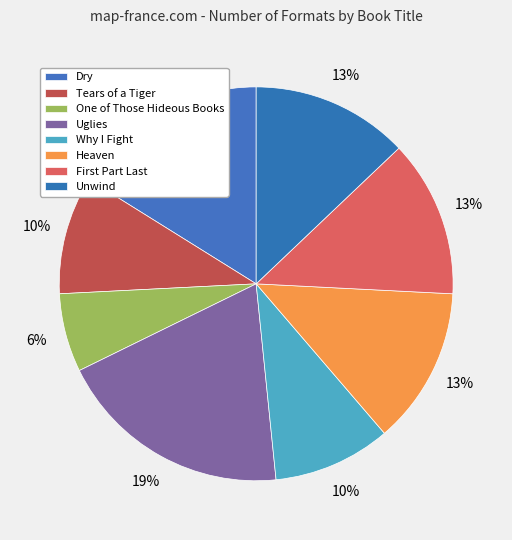

How many slices are in this pie chart?

8